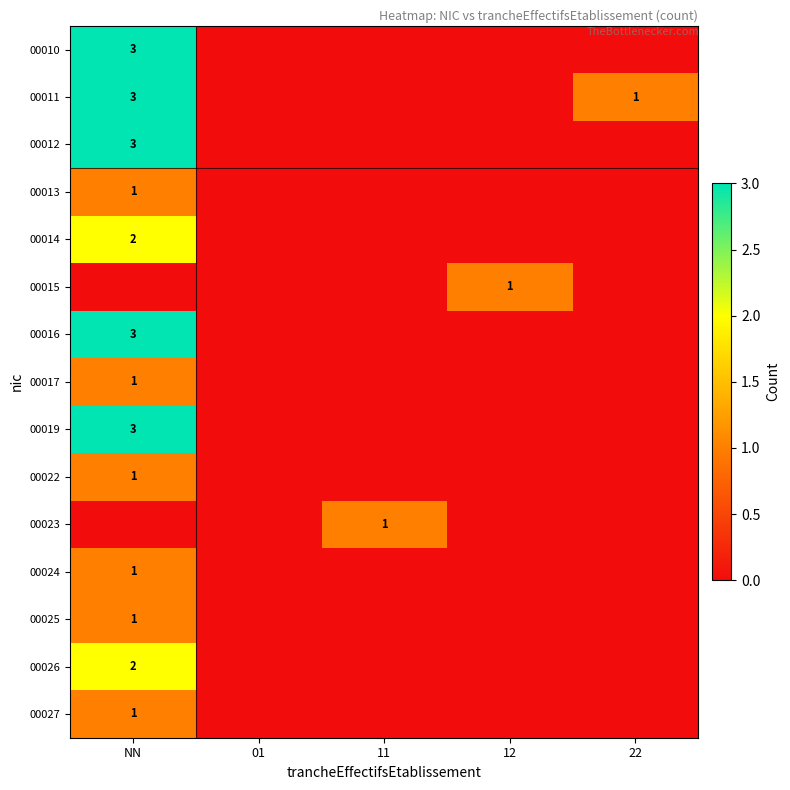

What is the difference between the maximum and minimum values in the 00027 series?

1